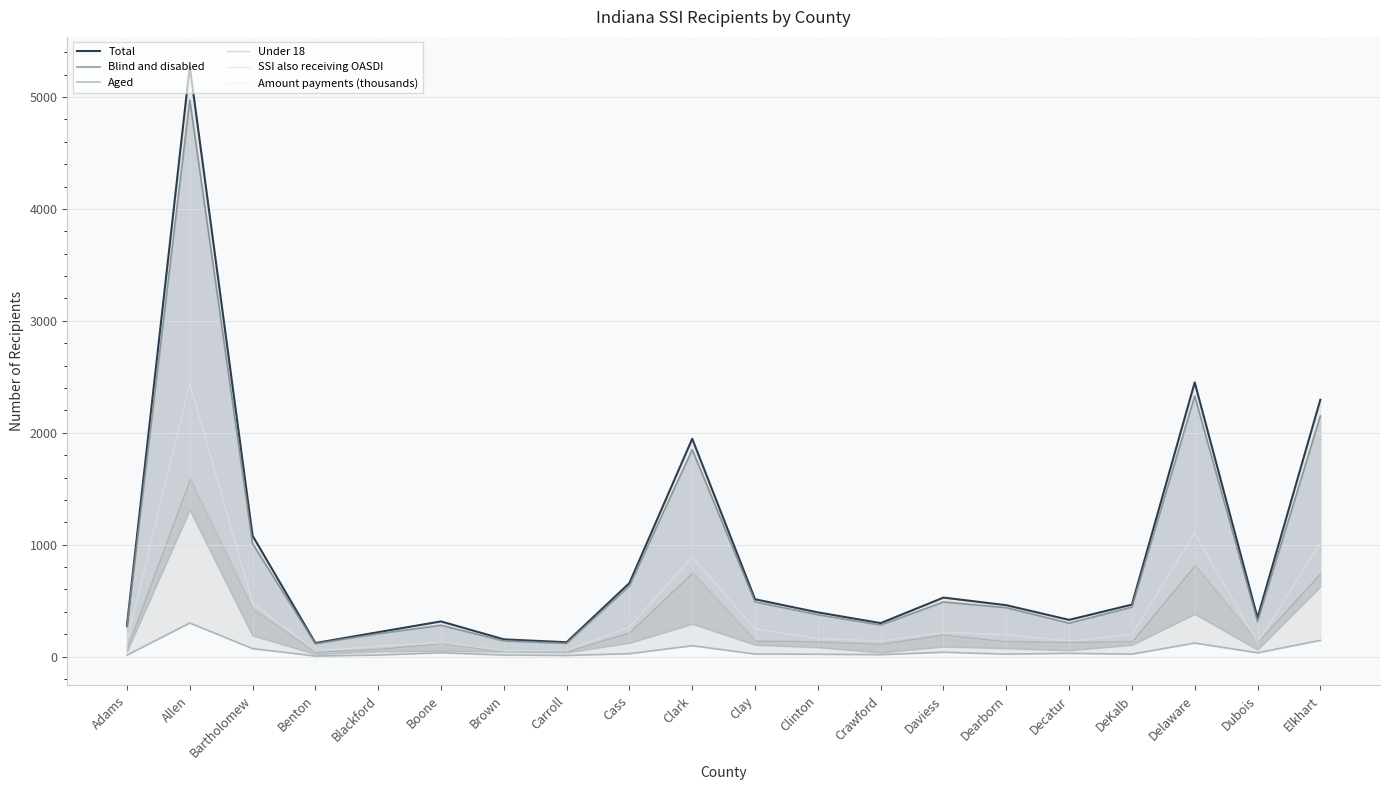

The Total series shows 216 at Clay. True or false?

False